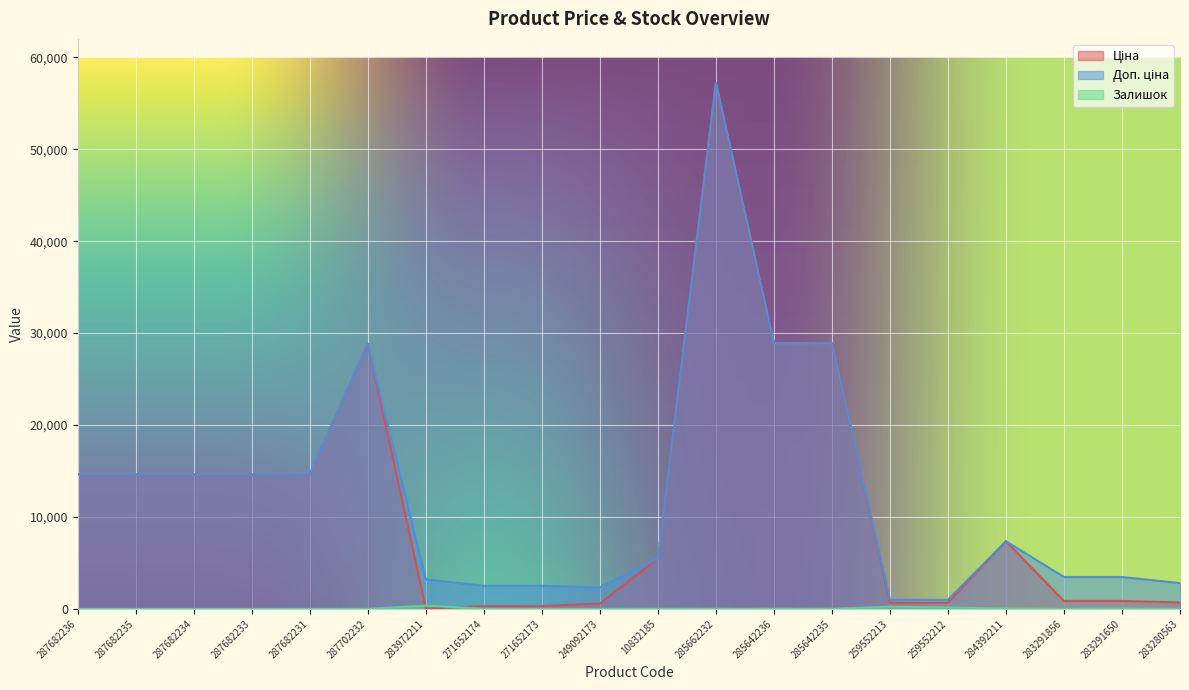

Read the Доп. ціна value at 287682234.

14649.6